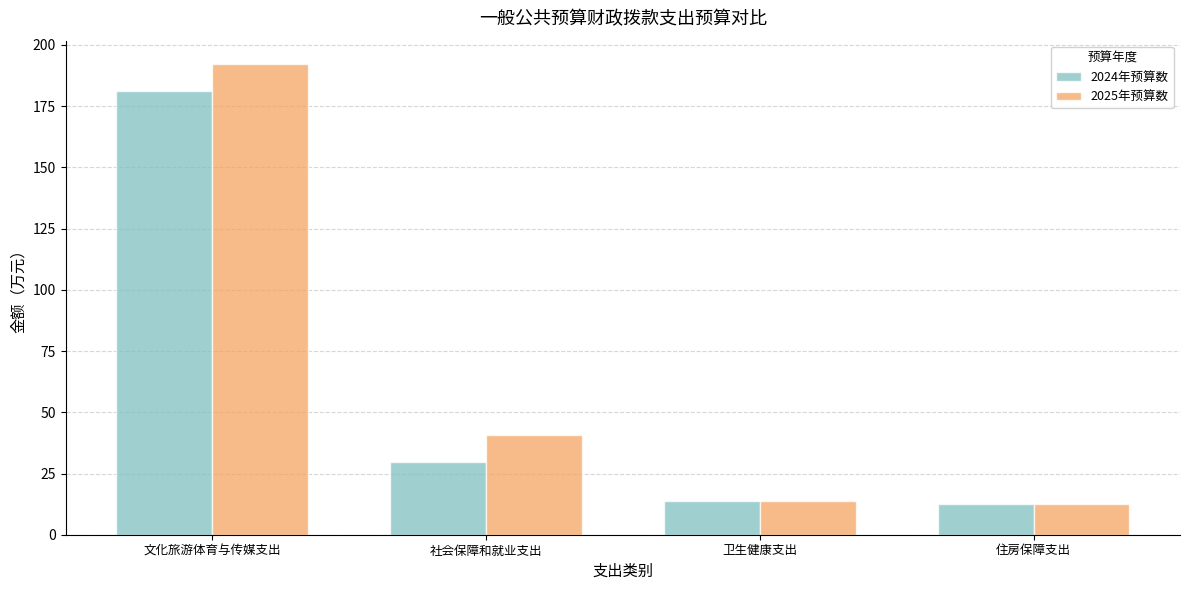

Reading left to right, transcribe all the data shown in this chart.

2024年预算数: 文化旅游体育与传媒支出=181.3	社会保障和就业支出=29.6	卫生健康支出=13.6	住房保障支出=12.5
2025年预算数: 文化旅游体育与传媒支出=192.2	社会保障和就业支出=40.8	卫生健康支出=13.7	住房保障支出=12.6